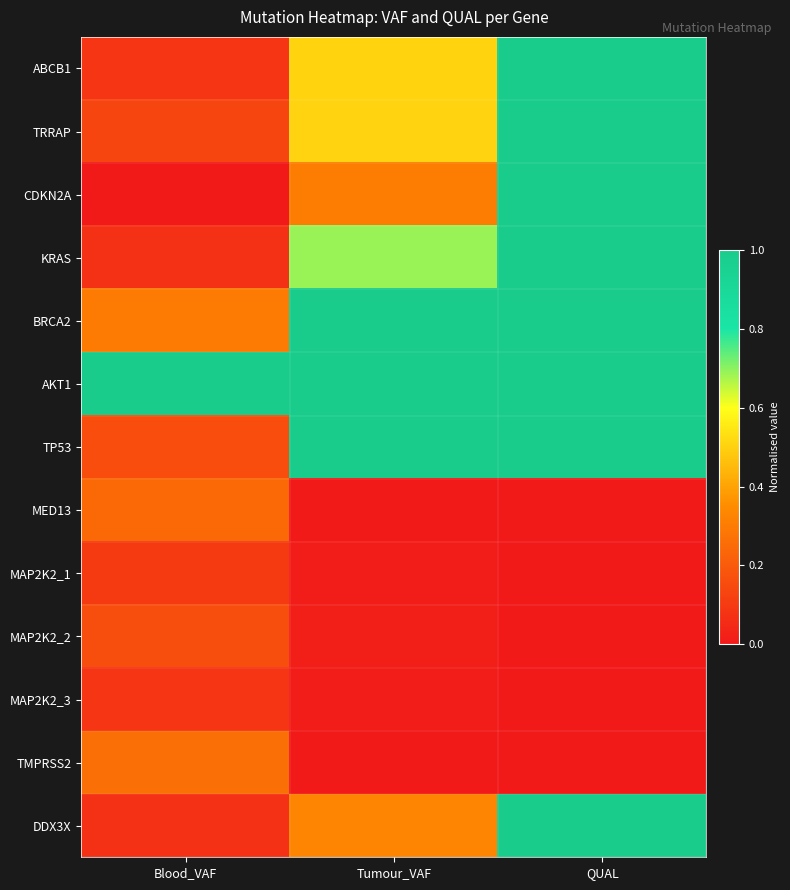

Rank the series at Blood_VAF from lowest to highest value.

CDKN2A, DDX3X, KRAS, MAP2K2_3, ABCB1, MAP2K2_1, TRRAP, TP53, MAP2K2_2, MED13, TMPRSS2, BRCA2, AKT1